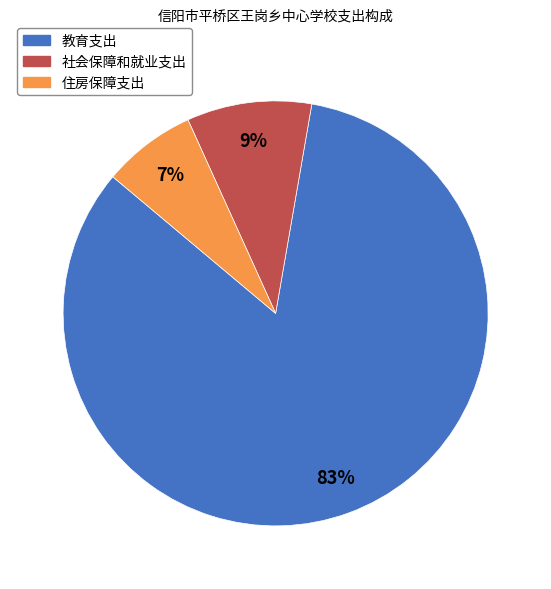

The 住房保障支出 slice represents 17% of the pie. True or false?

False